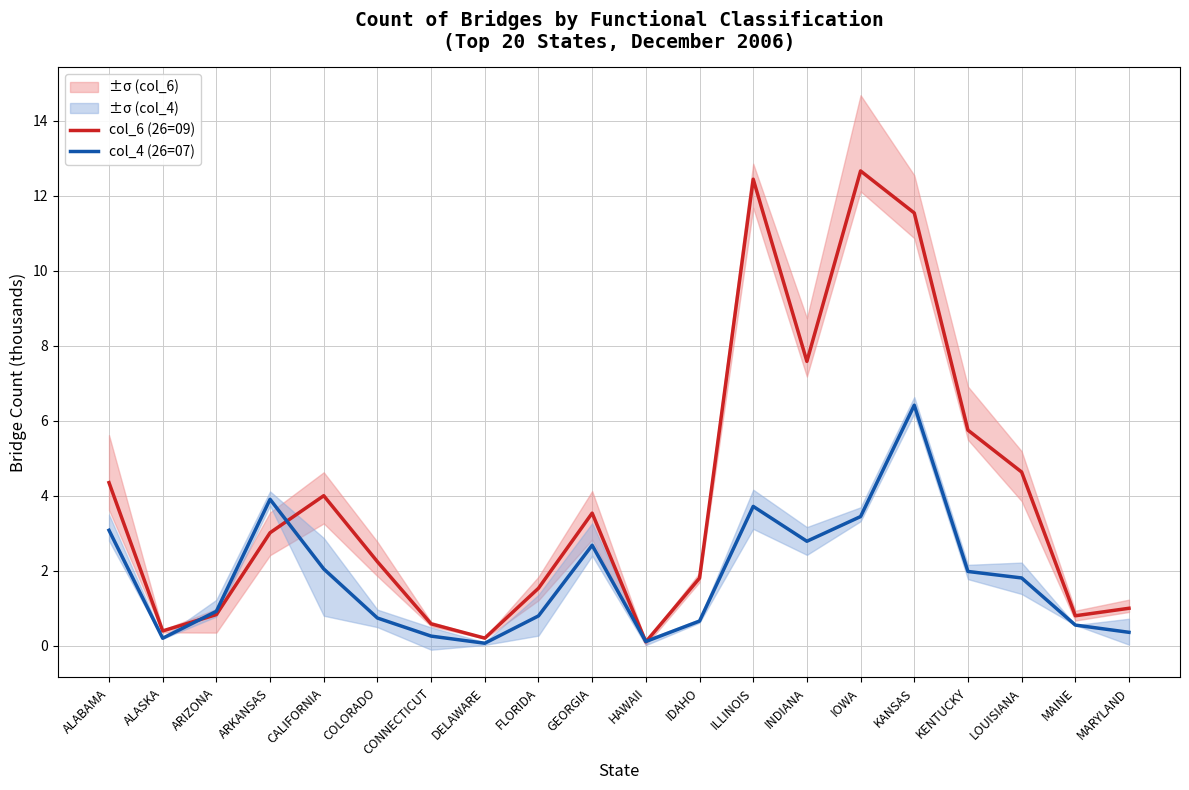

What is the label of the 15th point from the right?

COLORADO